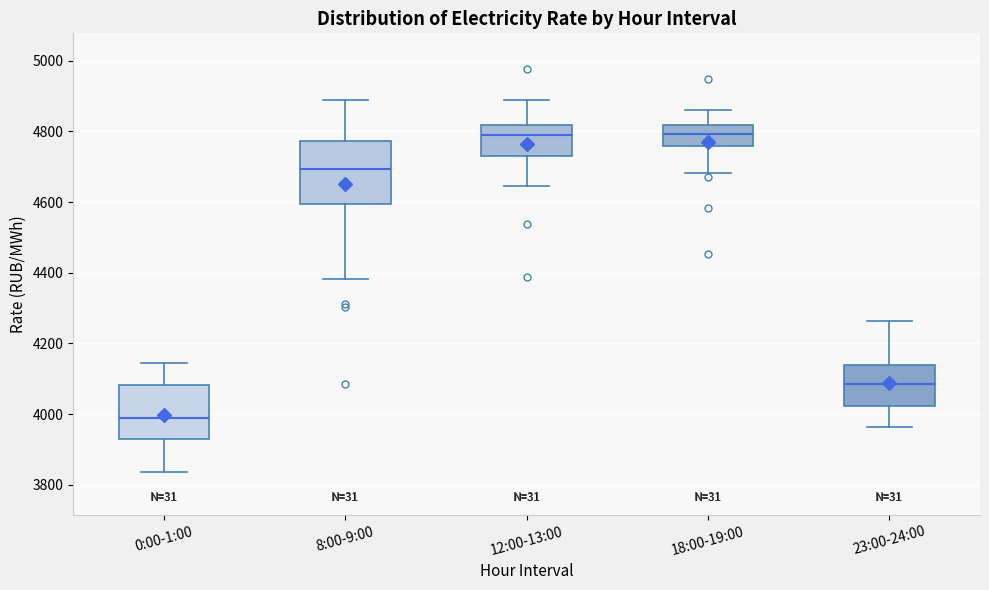

Reading left to right, read every box against the y-axis: the position of its median line, the range the box covers, and the ends of its whiskers. The values are not printed on the chart, so give them approximately, as read against the axis.

0:00-1:00: median 3980, box 3920 to 4080, whiskers 3840 to 4140
8:00-9:00: median 4700, box 4600 to 4780, whiskers 4380 to 4880
12:00-13:00: median 4780, box 4740 to 4820, whiskers 4640 to 4880
18:00-19:00: median 4800, box 4760 to 4820, whiskers 4680 to 4860
23:00-24:00: median 4080, box 4020 to 4140, whiskers 3960 to 4260